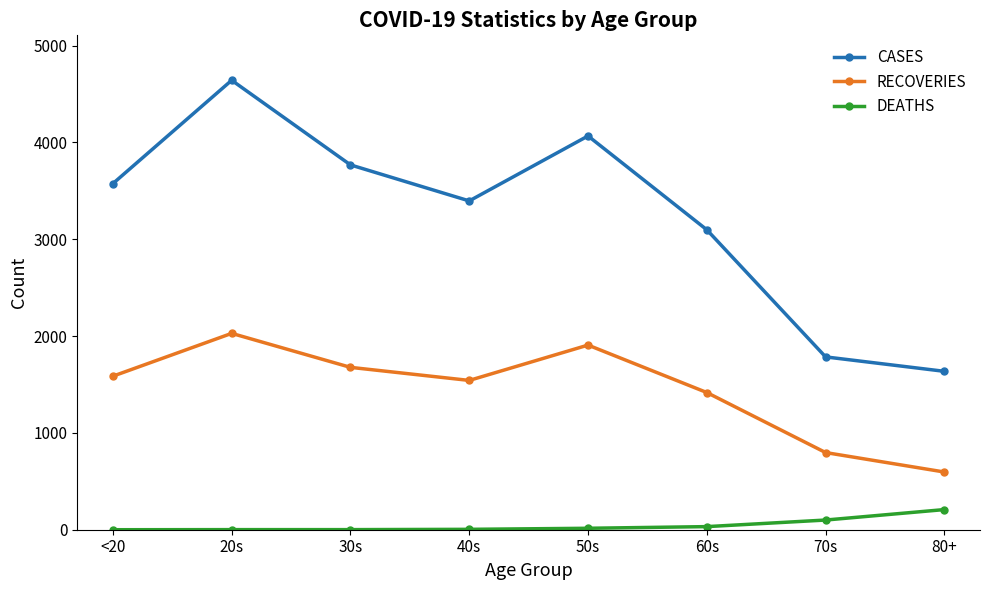

Rank the series by their average value, from lowest to highest.

DEATHS, RECOVERIES, CASES